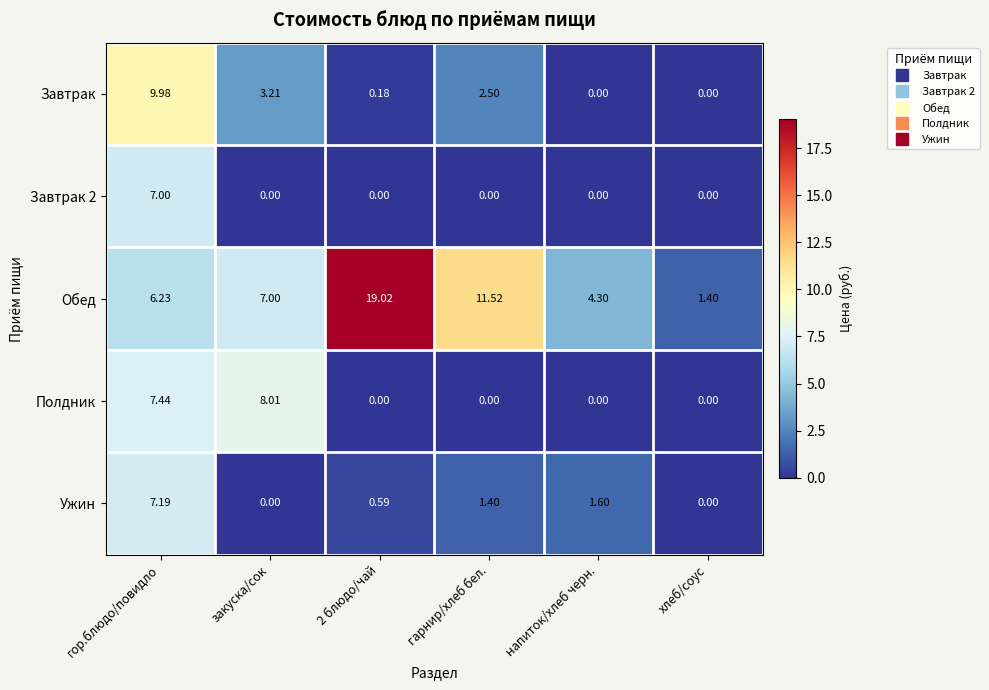

Which series has the largest range (max minus min)?

Обед